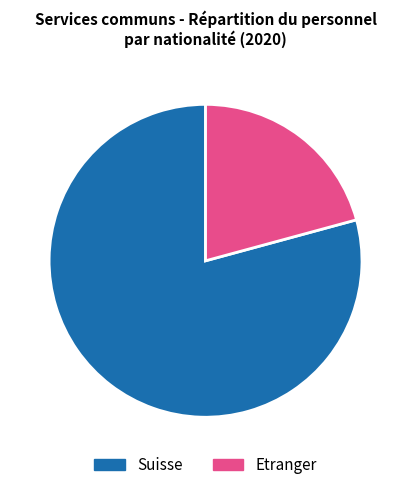

To the nearest percent, what is the difference between the Etranger and Suisse slice percentages?

58%